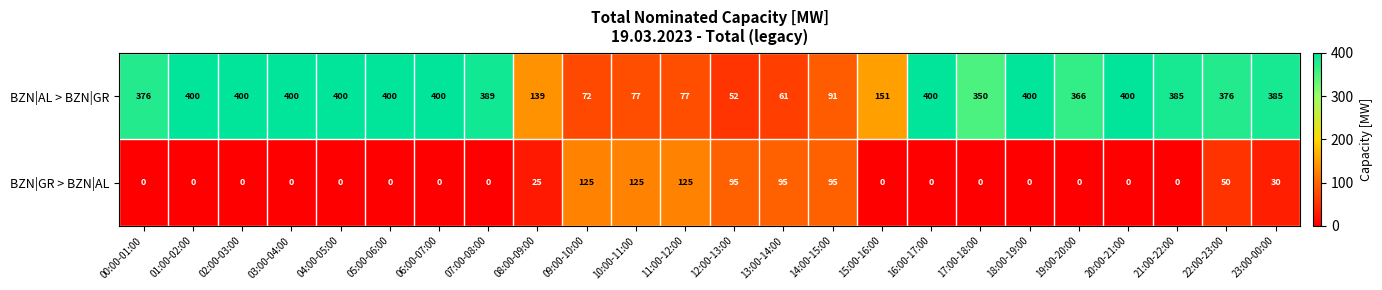

Rank the series by their maximum value, from highest to lowest.

BZN|AL > BZN|GR, BZN|GR > BZN|AL